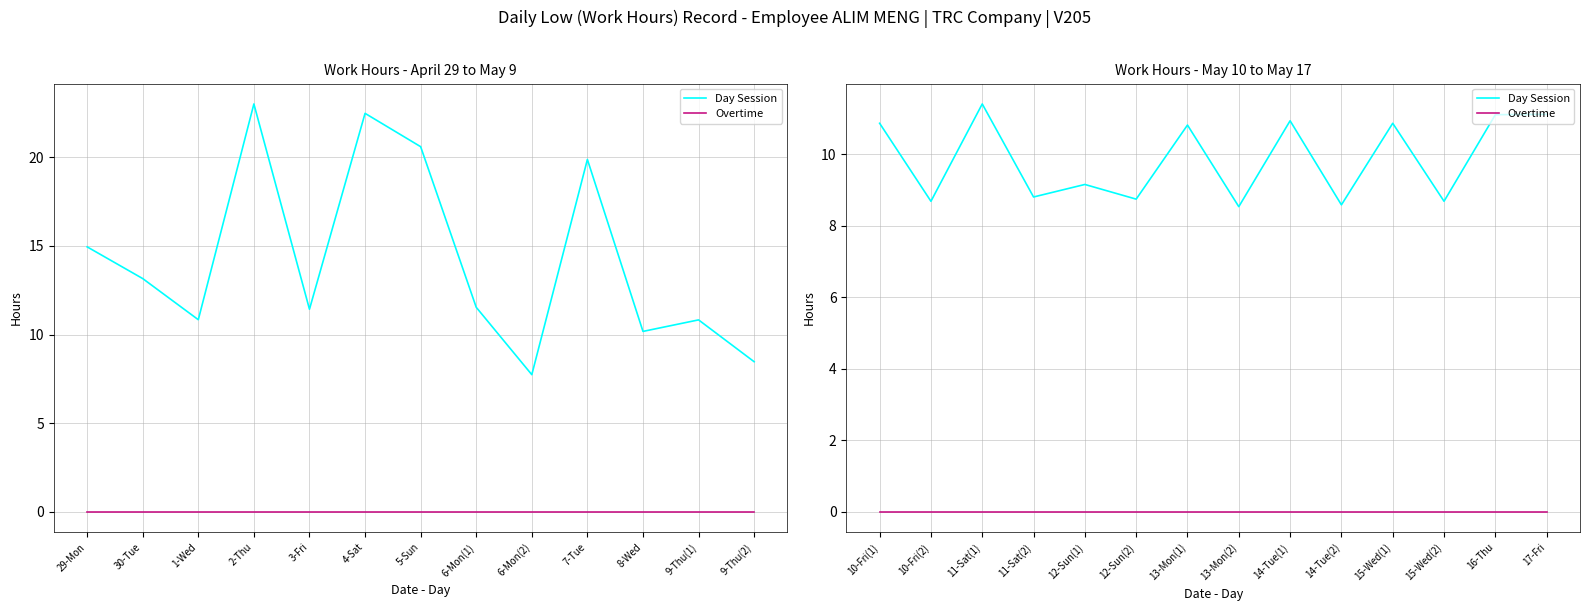

The value of Overtime at 12-Sun(1) is 0.0. True or false?

True